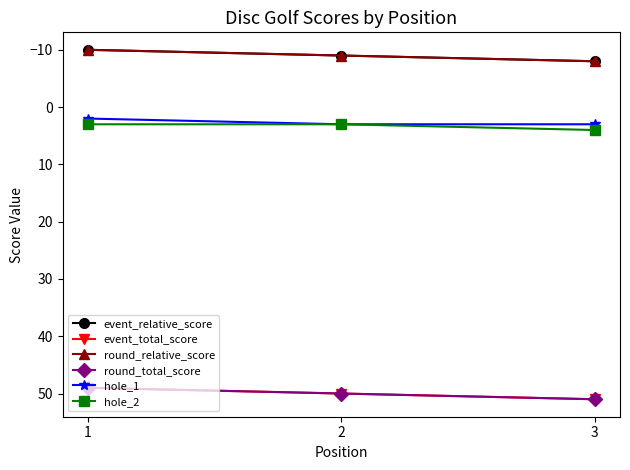

Does the chart have visible grid lines?

No